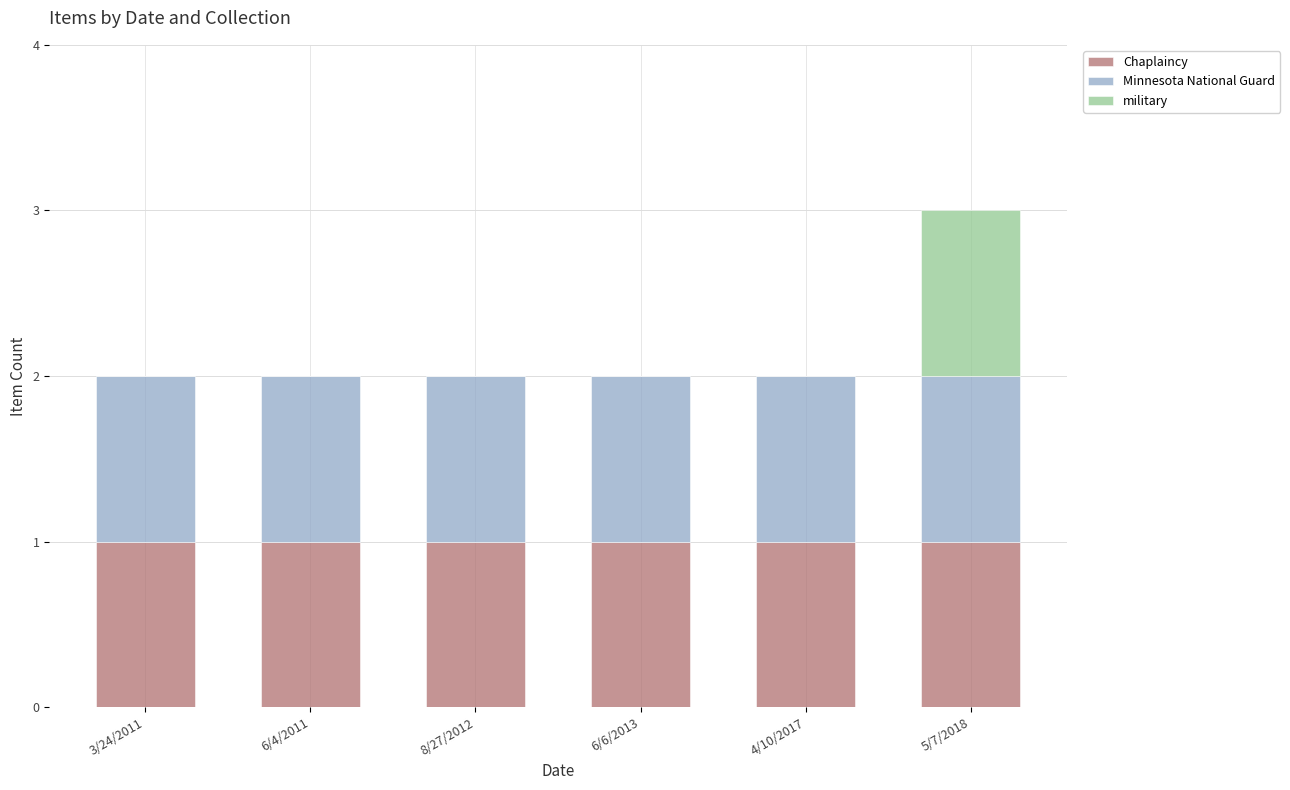

The Chaplaincy series shows 1 at 4/10/2017. True or false?

True